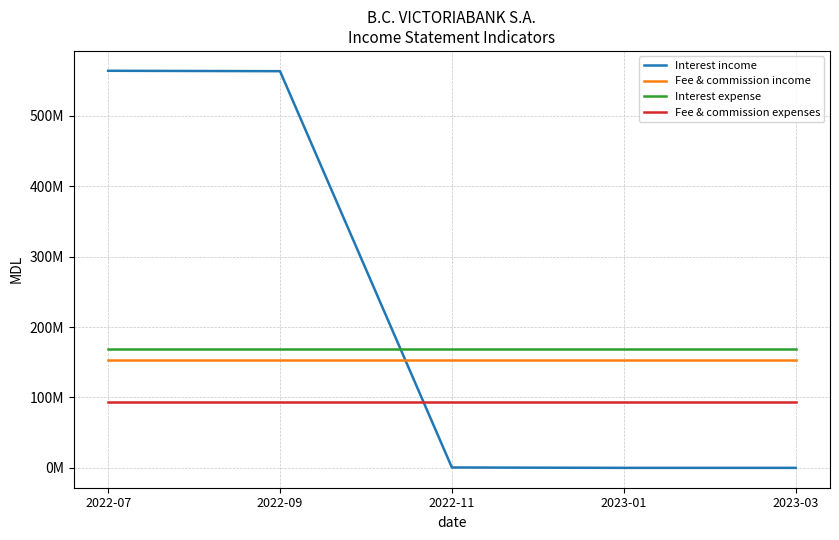

Does the chart display data point markers on the line(s)?

No